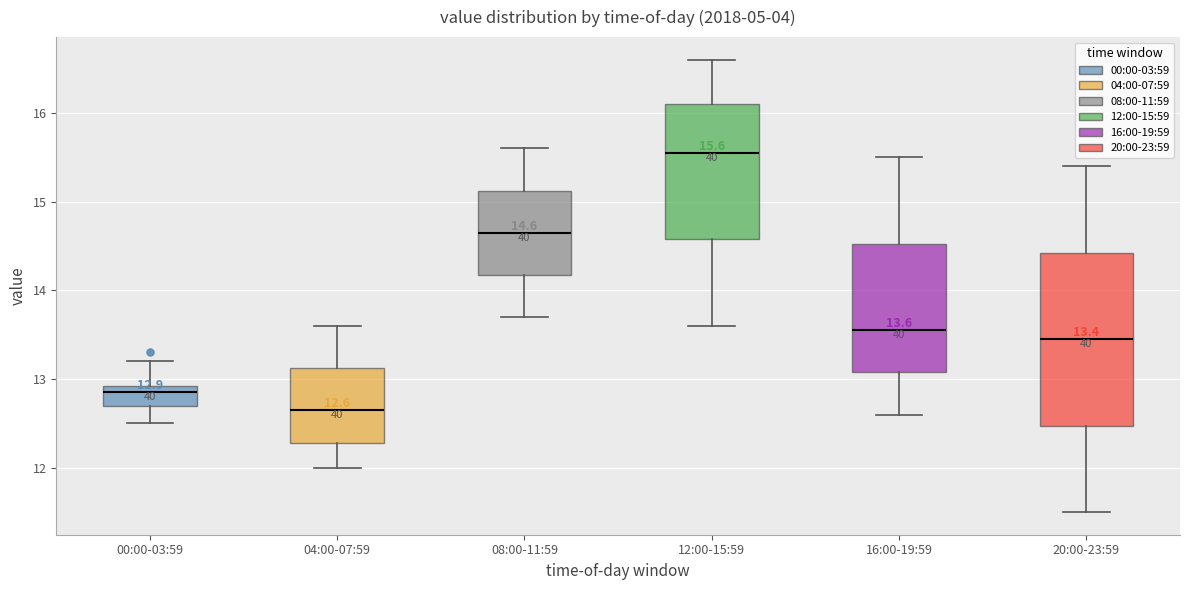

Which box has the lowest median line?

04:00-07:59